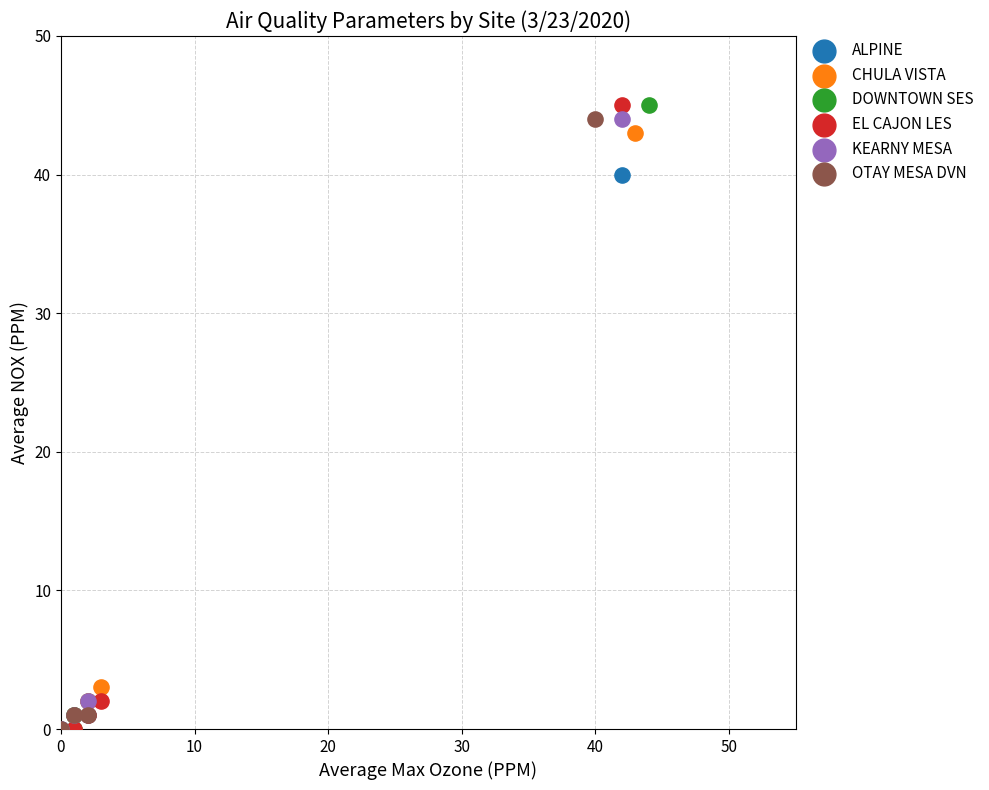

What are all the series names shown in the legend?

ALPINE, CHULA VISTA, DOWNTOWN SES, EL CAJON LES, KEARNY MESA, OTAY MESA DVN